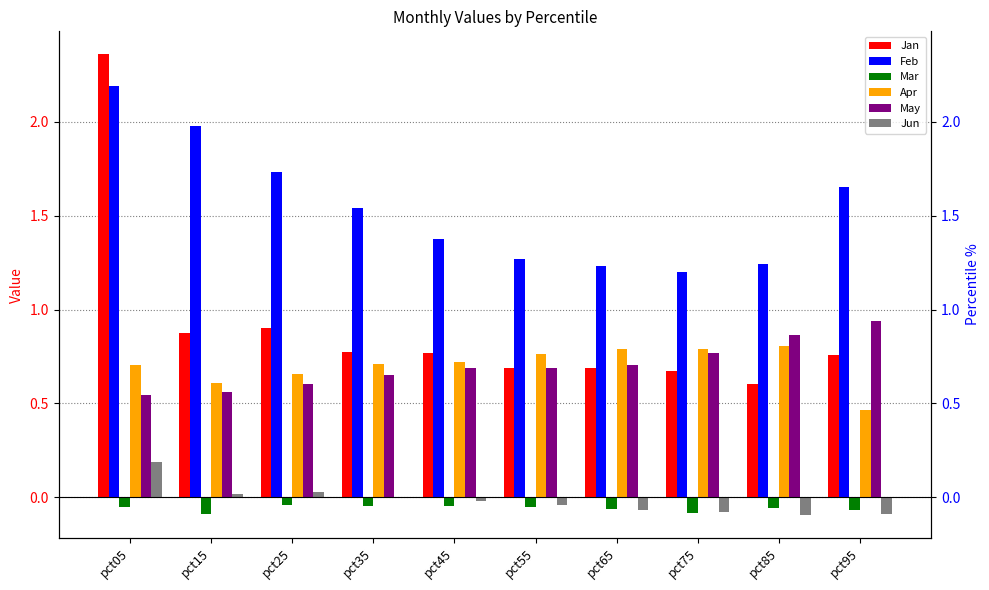

What is the difference between the second highest and second lowest values in the Jun series?

0.1